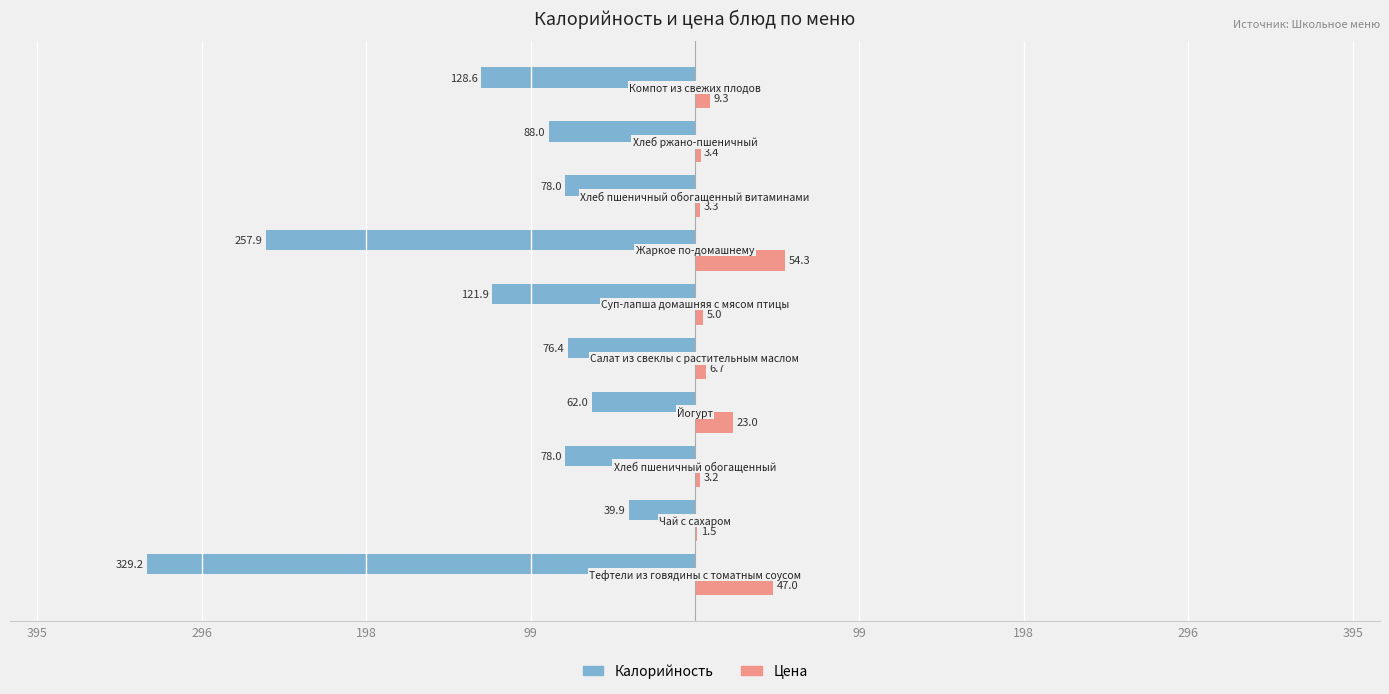

What are all the series names shown in the legend?

Калорийность, Цена